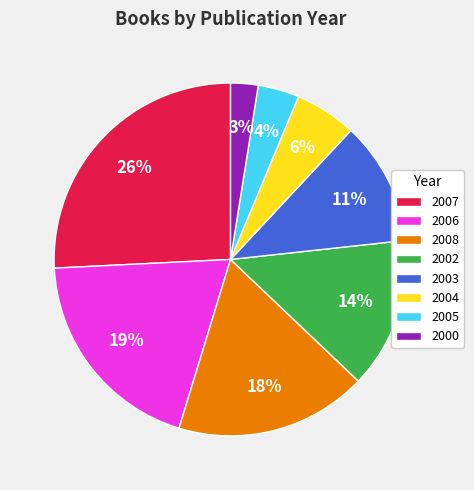

To the nearest percent, what is the difference between the largest and smallest slice percentages?

23%